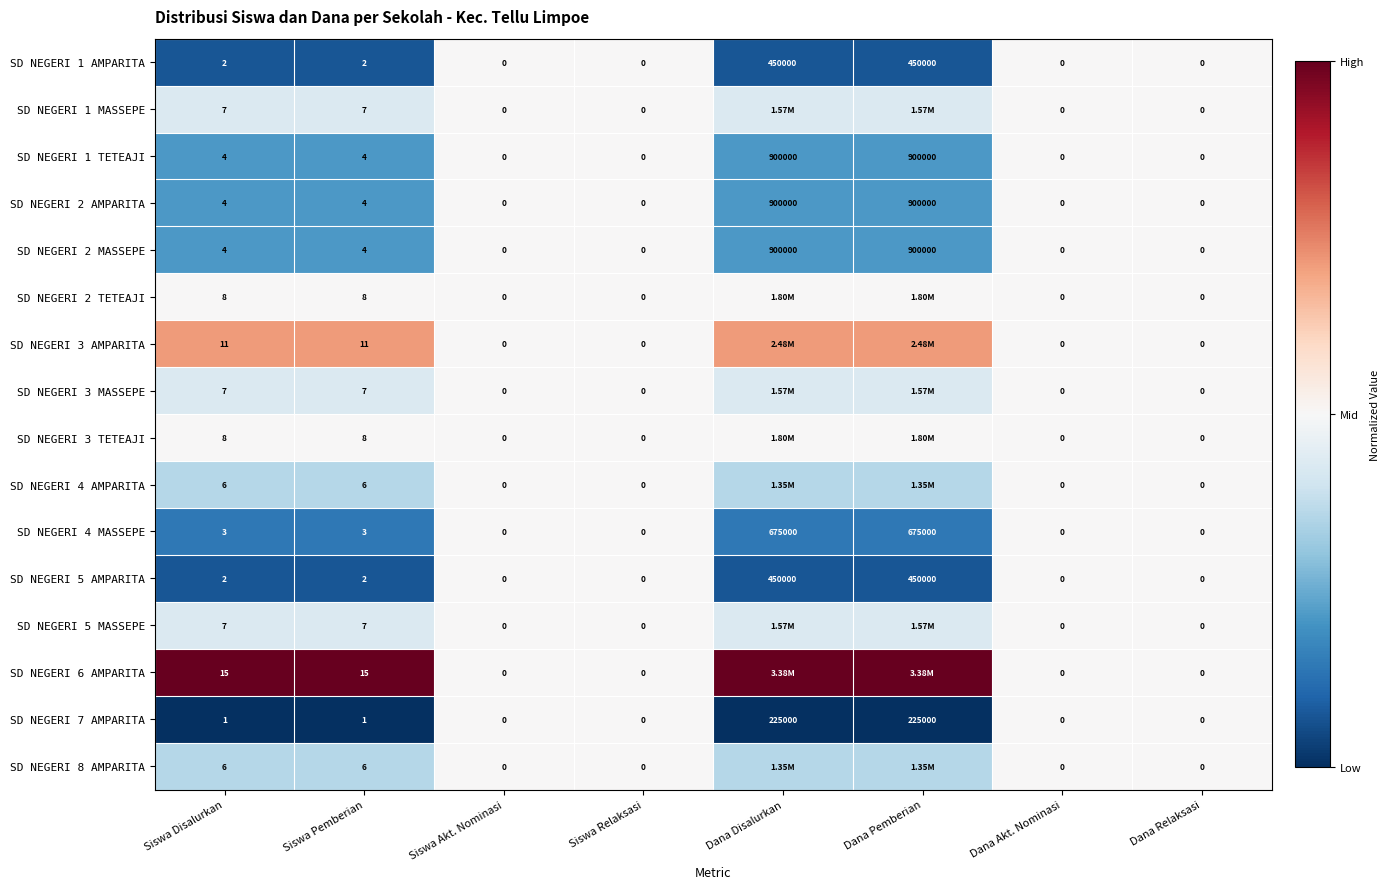

Which series has the widest spread of values?

SD NEGERI 6 AMPARITA